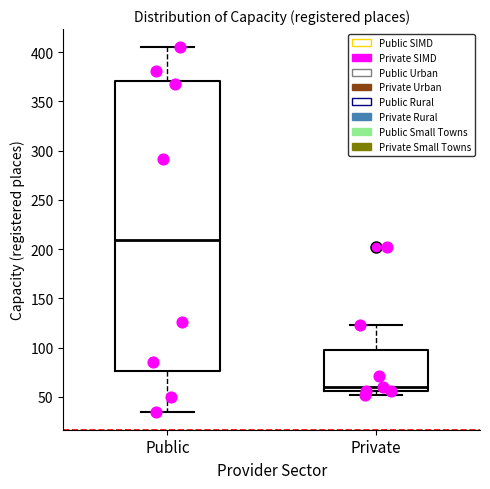

Which box is the tallest, from its lower edge to its upper edge?

Public